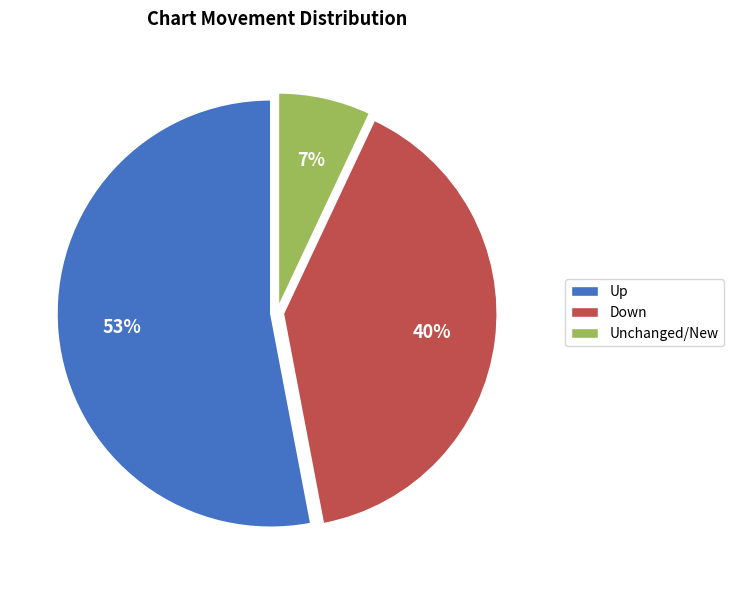

What is the largest slice in the pie chart?

Up